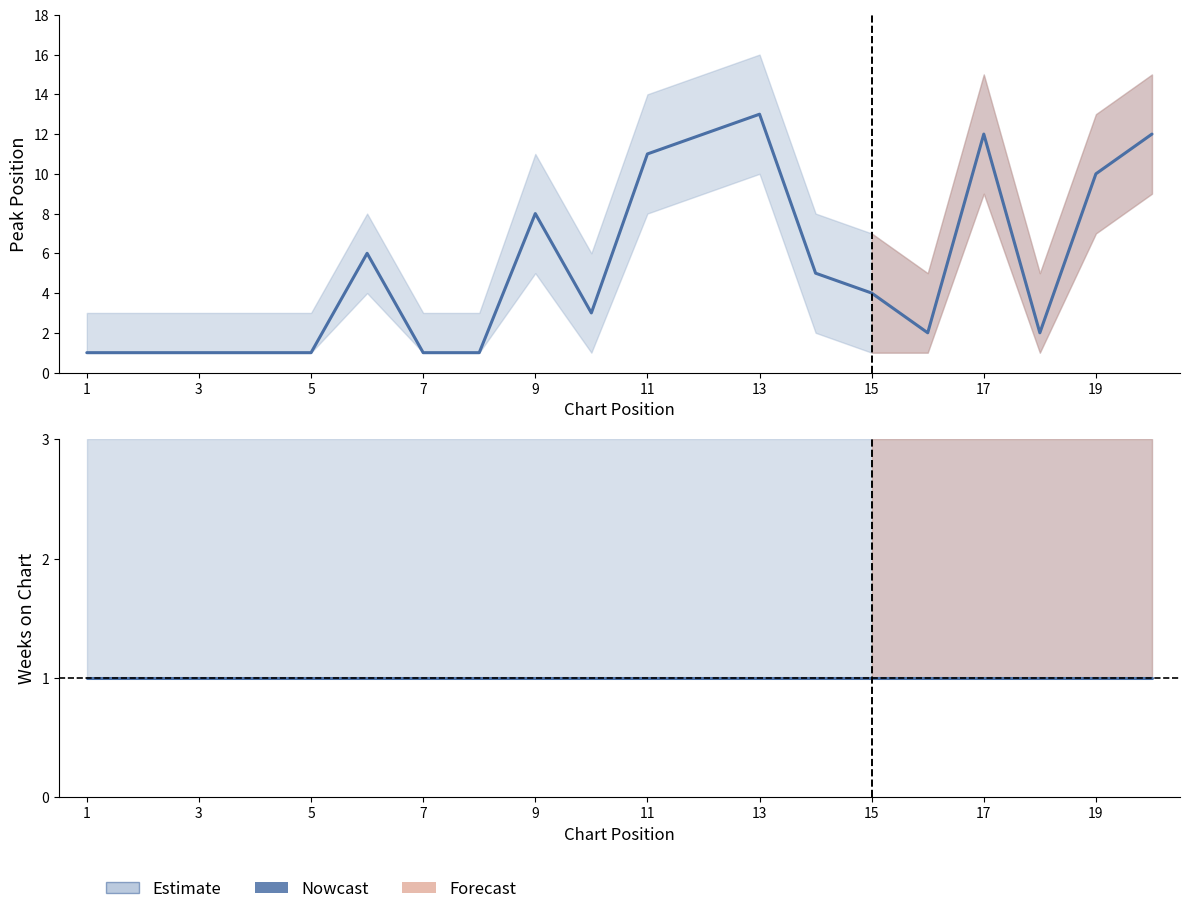

At which label is Weeks on Chart closest to 1?

1